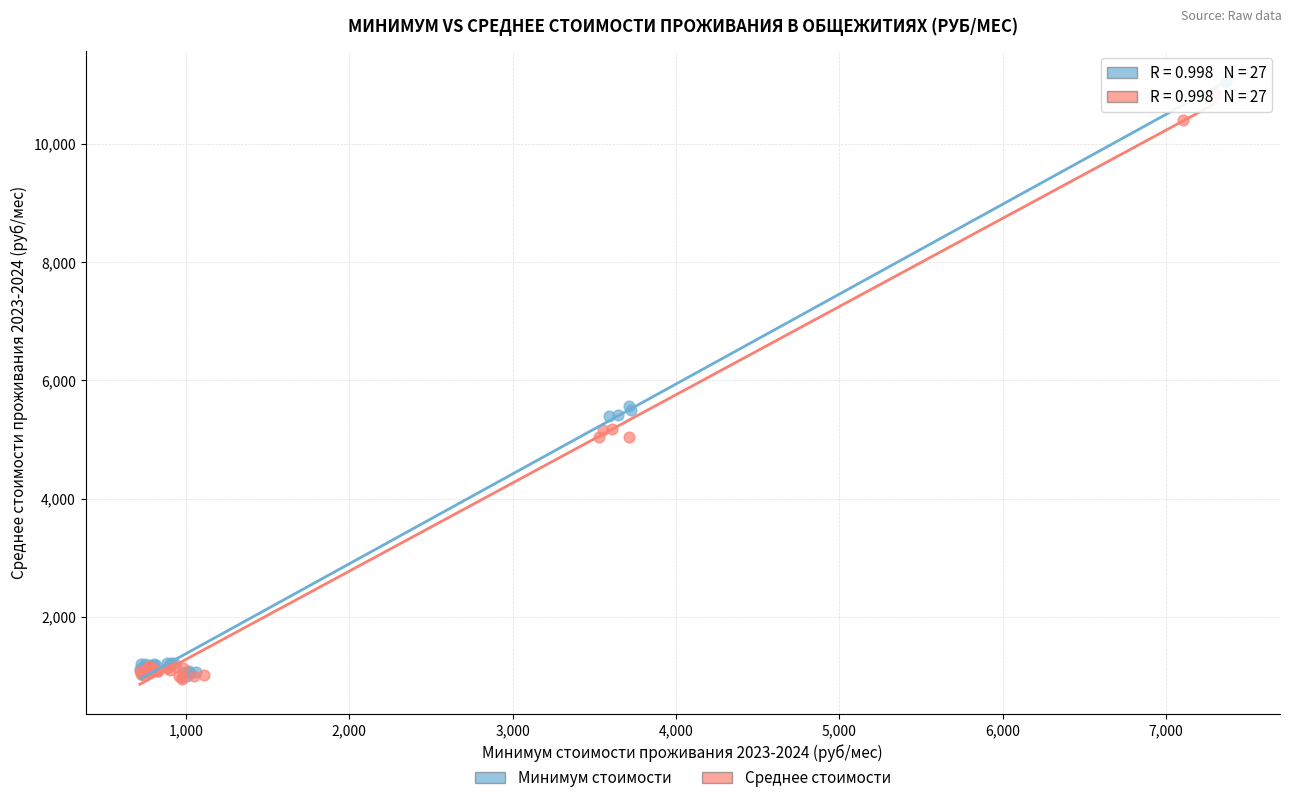

Which series has the largest Y range (max minus min)?

Минимум стоимости